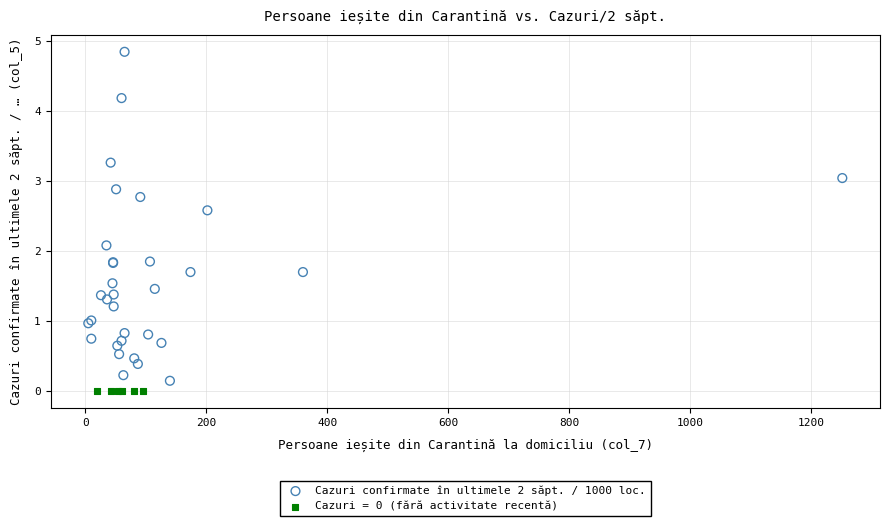

What are all the series names shown in the legend?

Cazuri confirmate în ultimele 2 săpt. / 1000 loc., Cazuri = 0 (fără activitate recentă)